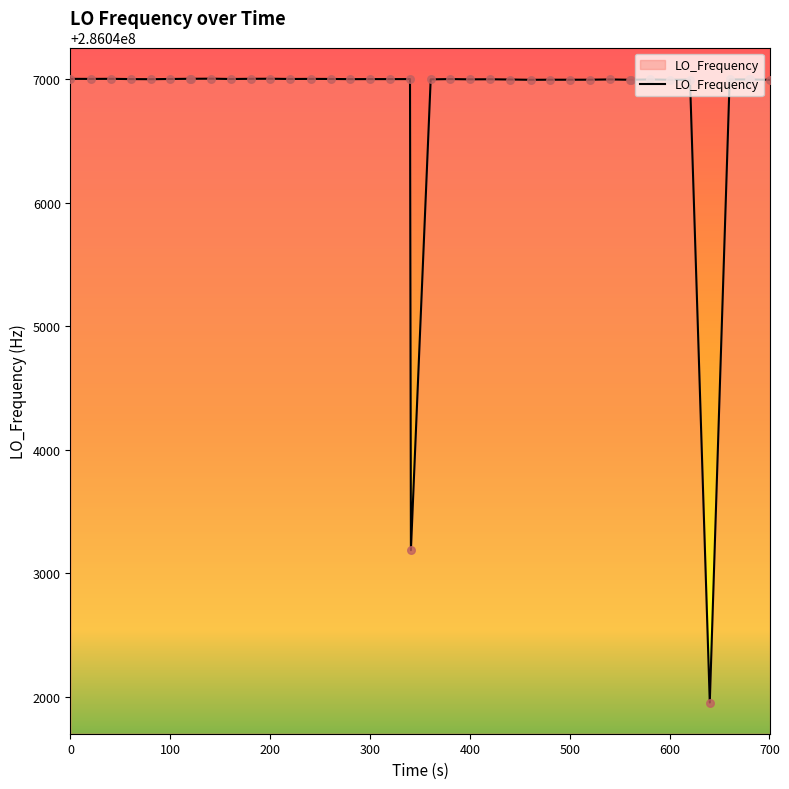

What is the difference between the maximum and minimum values?

5051.4